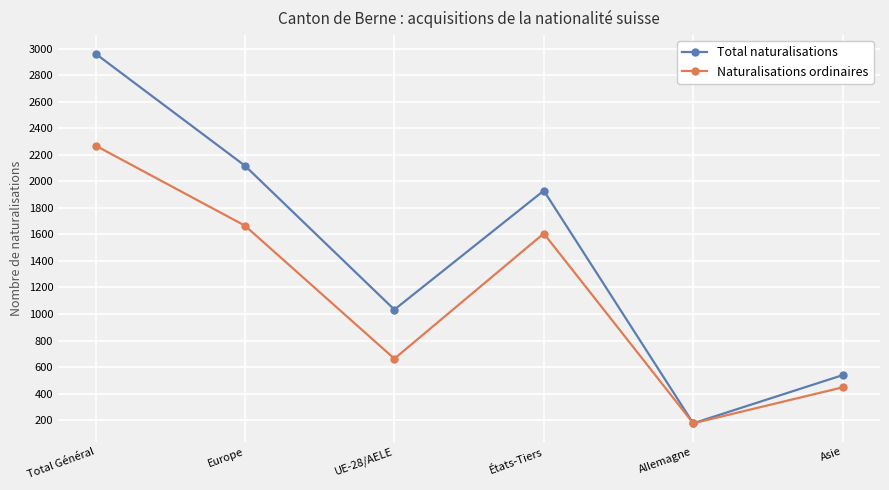

List the series in order of their overall mean, highest first.

Total naturalisations, Naturalisations ordinaires